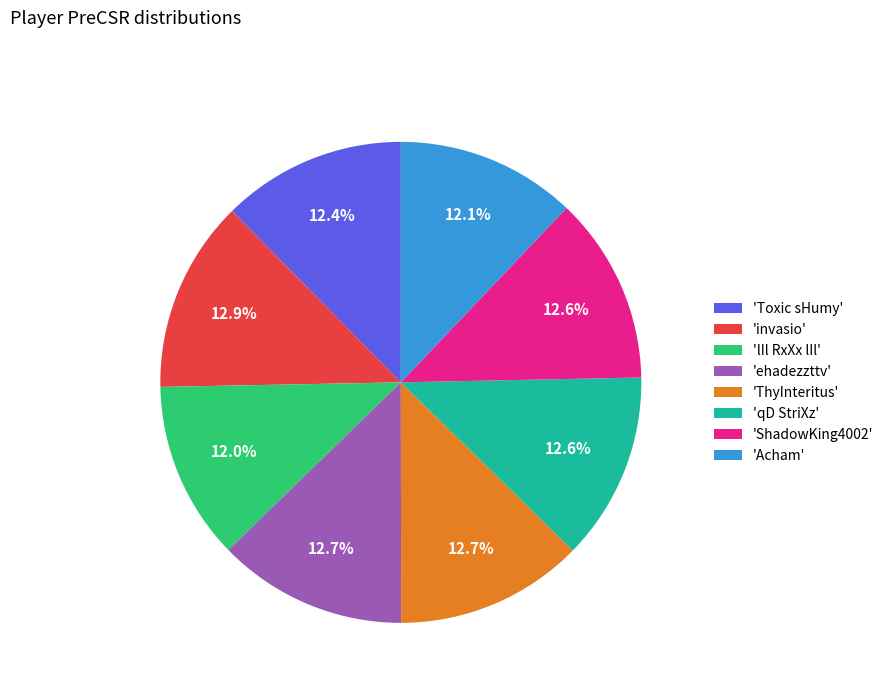

Is there a majority slice in this chart?

No